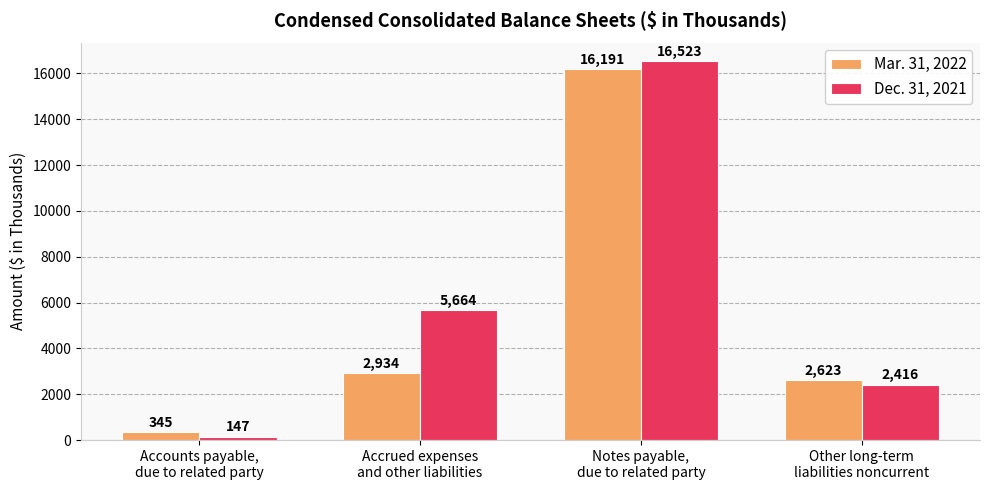

Reading right to left, extract all data points from this chart.

Mar. 31, 2022: Other long-term
liabilities noncurrent=2623	Notes payable,
due to related party=16191	Accrued expenses
and other liabilities=2934	Accounts payable,
due to related party=345
Dec. 31, 2021: Other long-term
liabilities noncurrent=2416	Notes payable,
due to related party=16523	Accrued expenses
and other liabilities=5664	Accounts payable,
due to related party=147